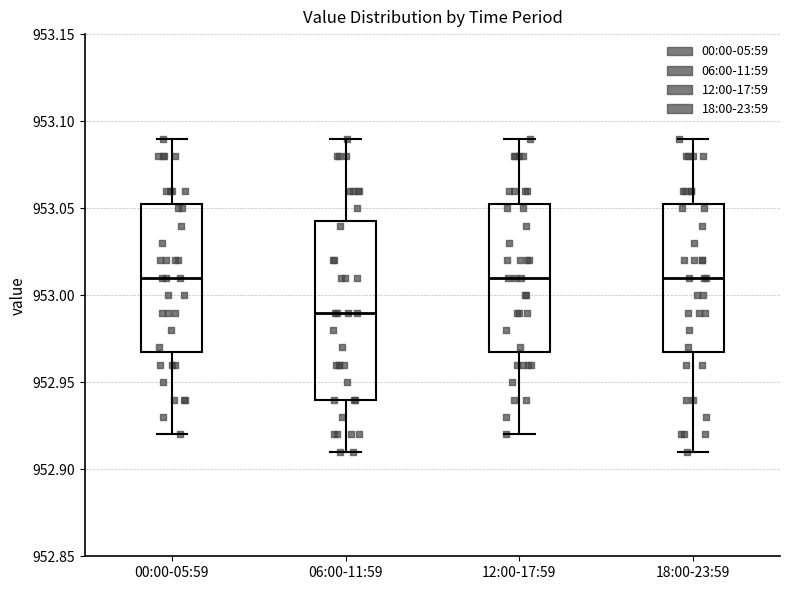

Where does the upper whisker of the box for 12:00-17:59 end on the y-axis? The values are not printed on the chart, so give them approximately, as read against the axis.

953.090